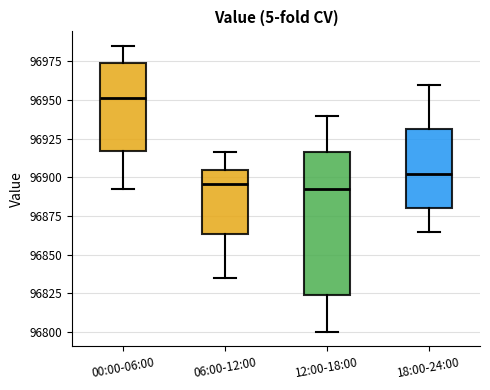

Reading left to right, transcribe this box plot: for each box, give where its median line is, the range the box spans, and where its two whiskers end, as read against the y-axis. The values are not printed on the chart, so give them approximately, as read against the axis.

00:00-06:00: median 96950, box 96915 to 96975, whiskers 96890 to 96985
06:00-12:00: median 96895, box 96865 to 96905, whiskers 96835 to 96915
12:00-18:00: median 96895, box 96825 to 96915, whiskers 96800 to 96940
18:00-24:00: median 96905, box 96880 to 96930, whiskers 96865 to 96960